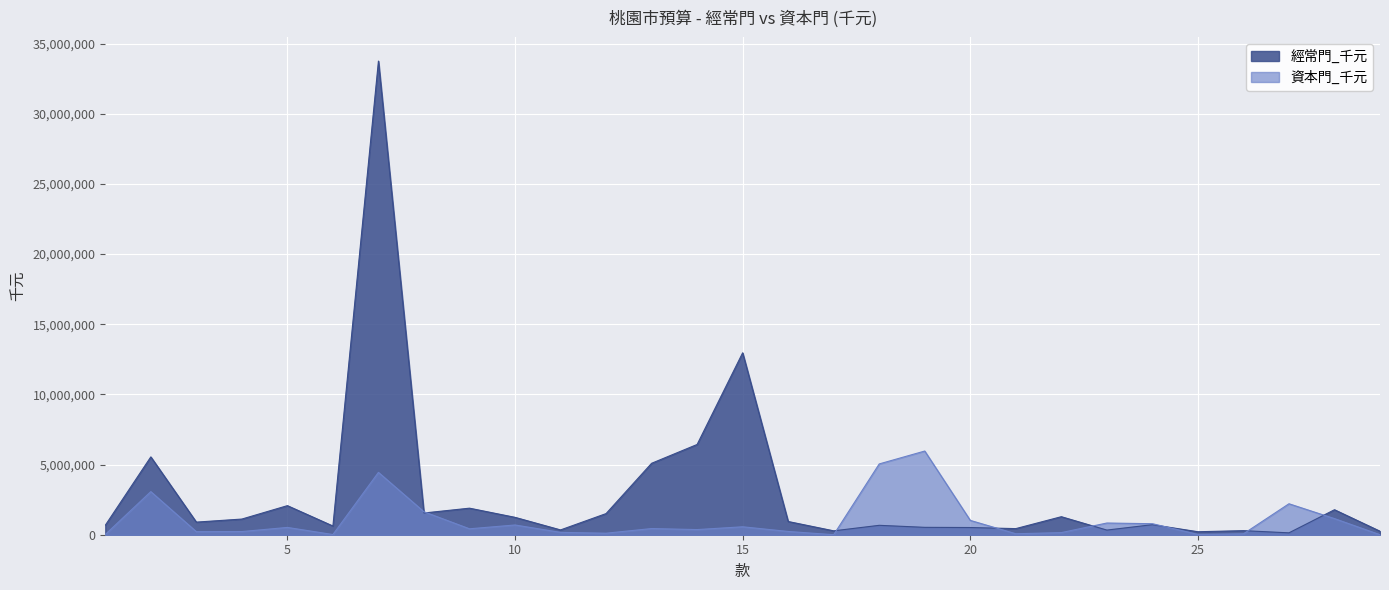

Count the number of data series in this chart.

2